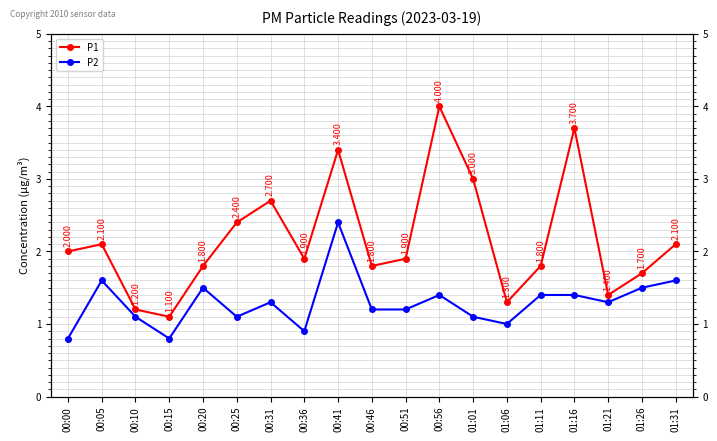

What is the total value across all series at 00:20?

3.3